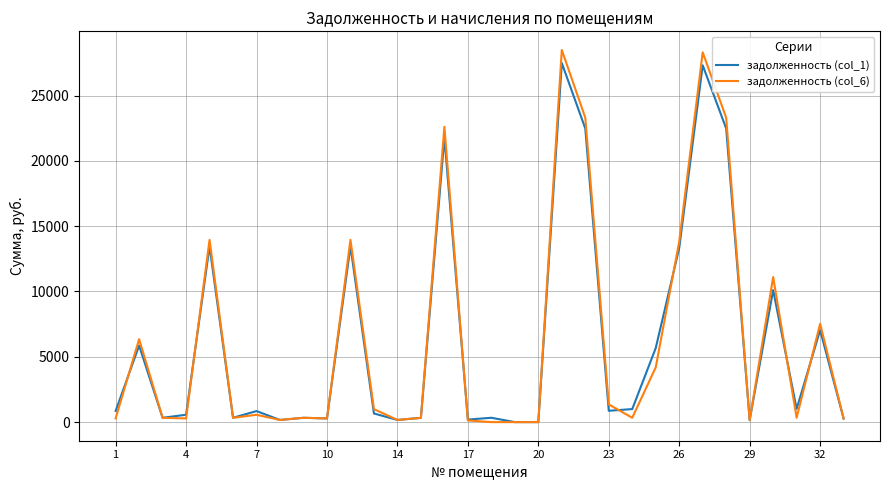

Which series has the widest spread of values?

задолженность (col_6)